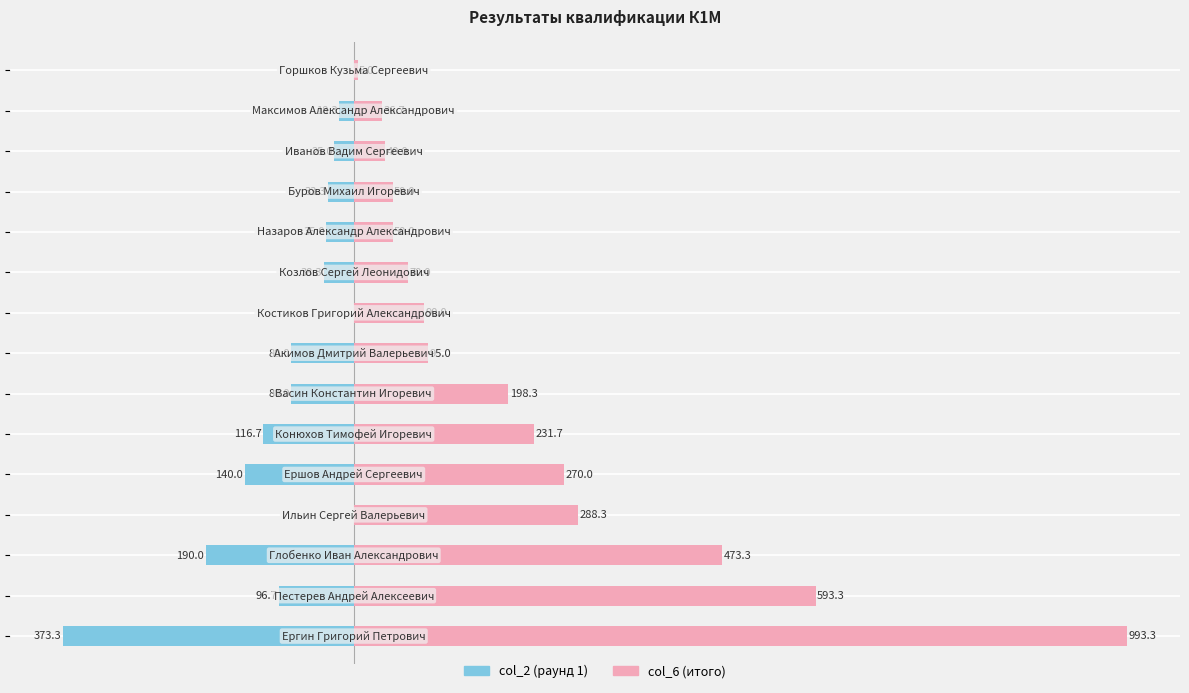

Reading left to right, what are all the values shown in this chart?

col_2 (раунд 1): -373.3	-96.7	-190.0	0.0	-140.0	-116.7	-80.0	-80.0	0.0	-38.3	-35.0	-33.3	-25.0	-18.3	0.0
col_6 (итого): 993.3	593.3	473.3	288.3	270.0	231.7	198.3	95.0	90.0	70.0	50.0	50.0	40.0	36.7	5.0